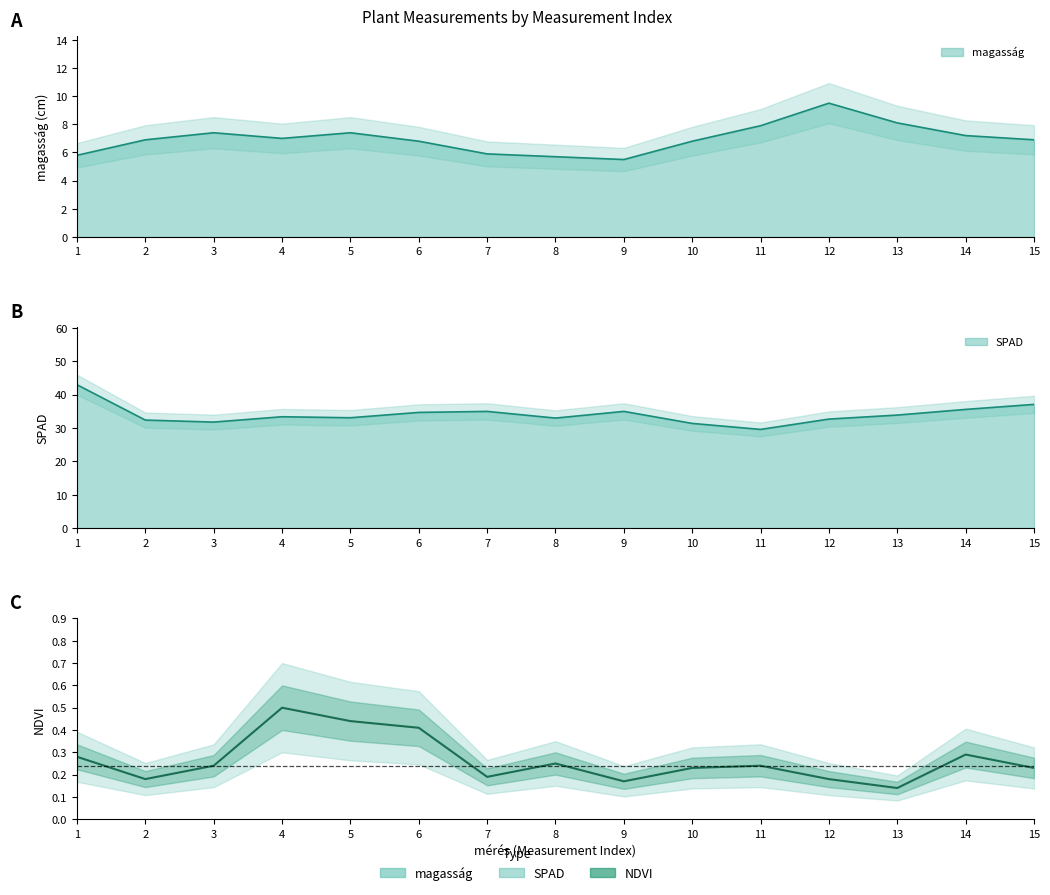

The value at 14 is 0.5. True or false?

False